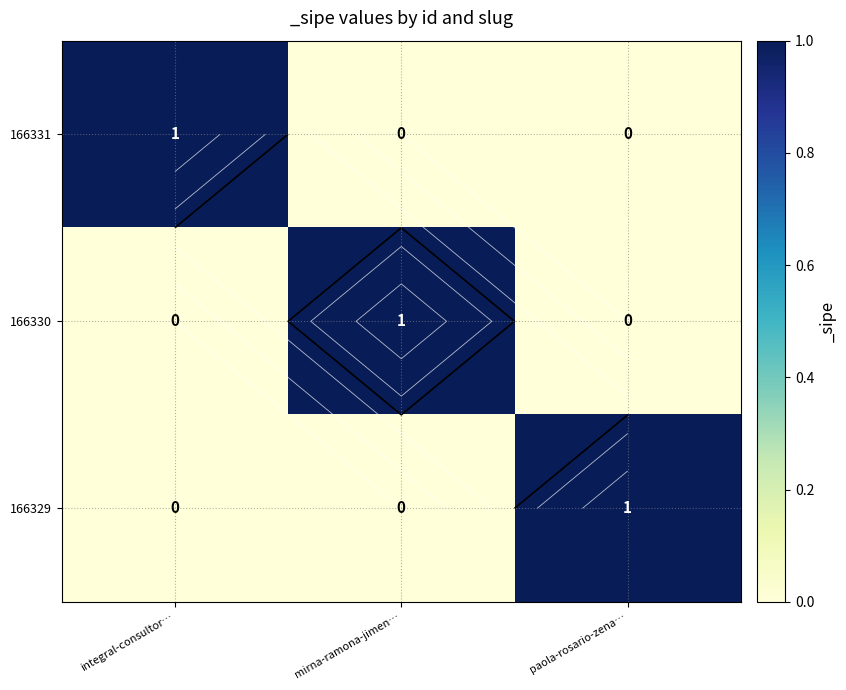

Between integral-consultor… and paola-rosario-zena…, which is larger?

integral-consultor…